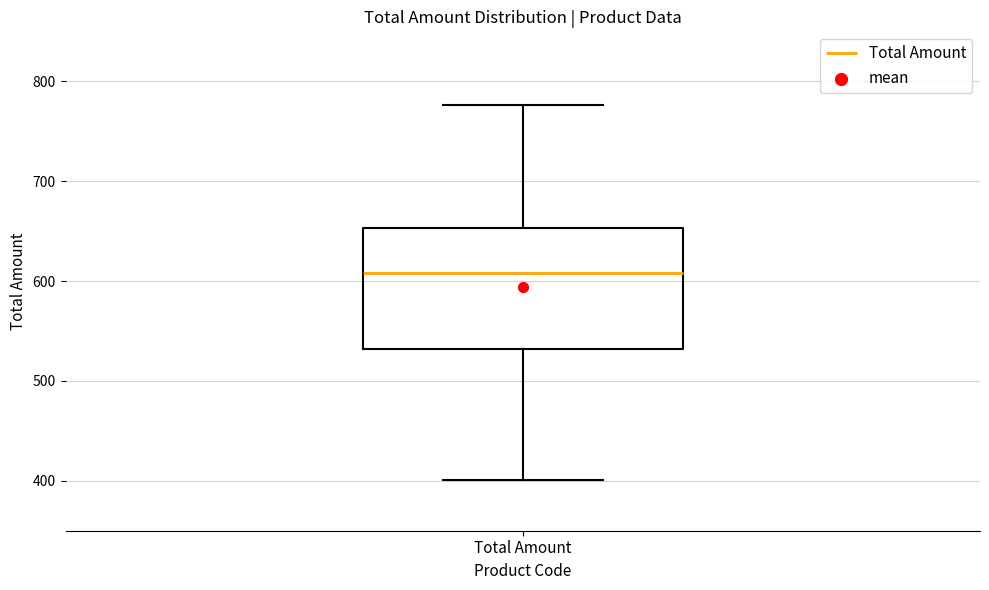

Read this box plot against the y-axis: the position of the median line, the range covered by the box, and the ends of both whiskers. The values are not printed on the chart, so give them approximately, as read against the axis.

median 610, box 530 to 650, whiskers 400 to 780